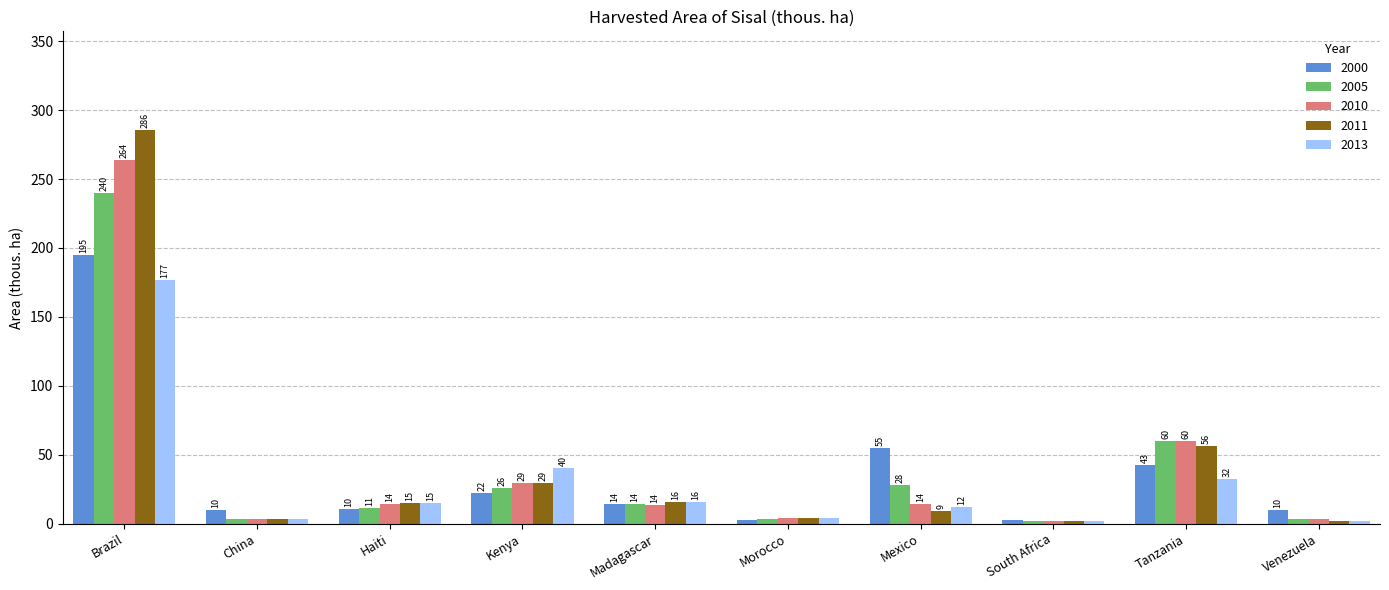

Are the bars horizontal?

No